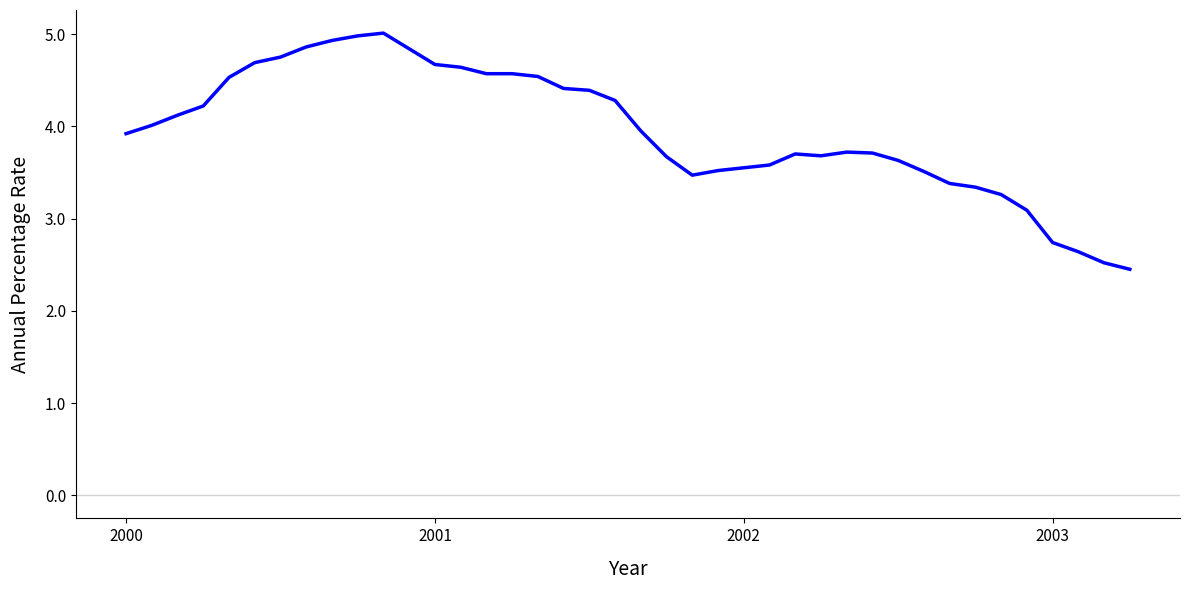

What is the maximum value shown in the chart?

5.0